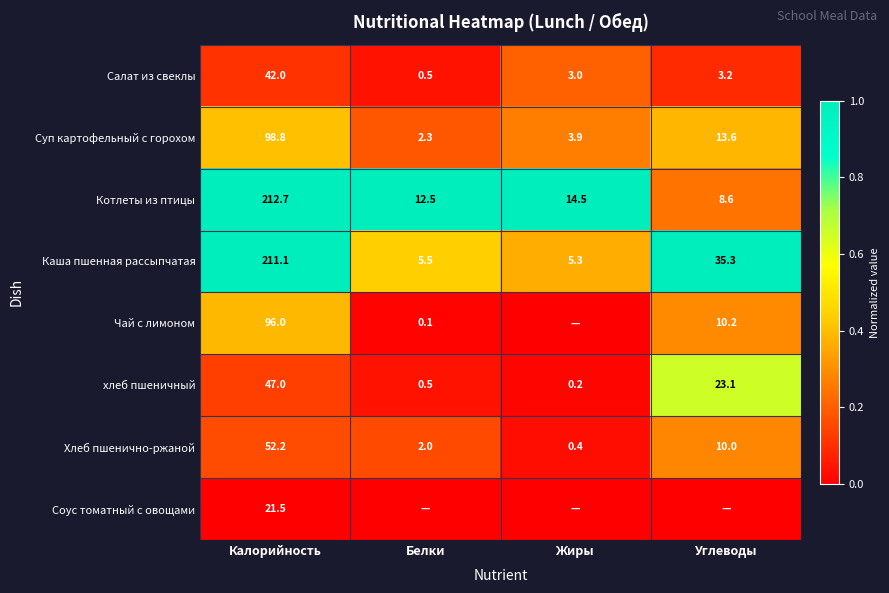

Is the value of Соус томатный с овощами at Калорийность greater than the value of Хлеб пшенично-ржаной at Белки?

Yes